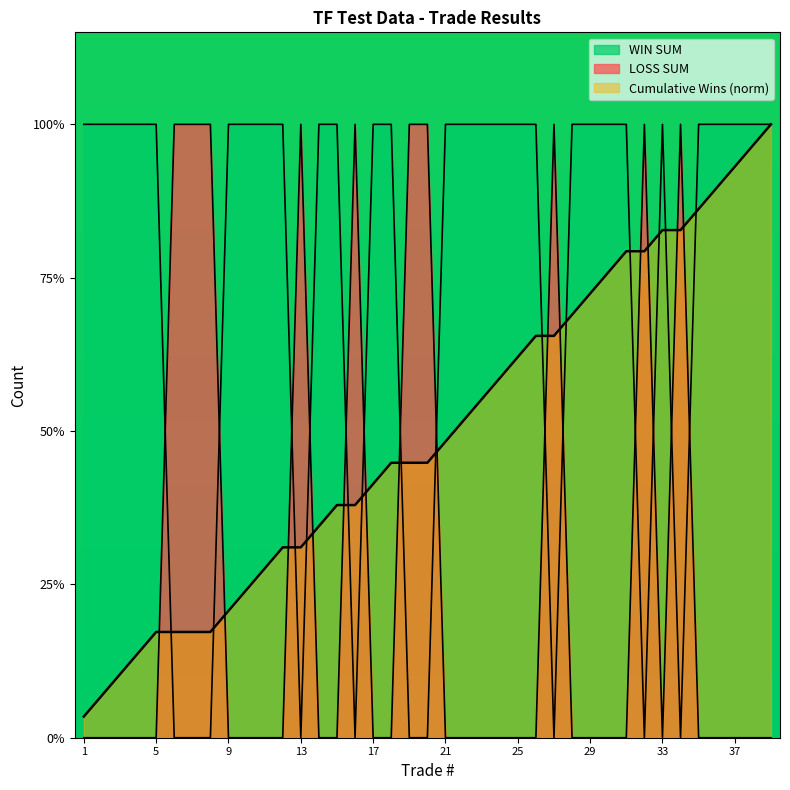

How many WIN SUM values are between 0 and 1?

39